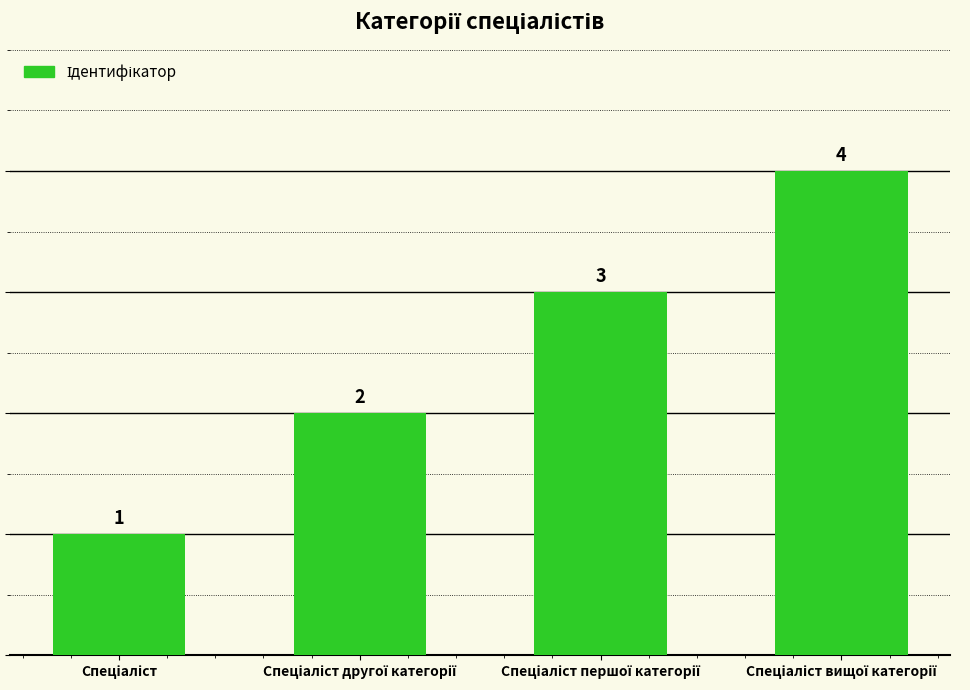

What is the sum of all values?

10